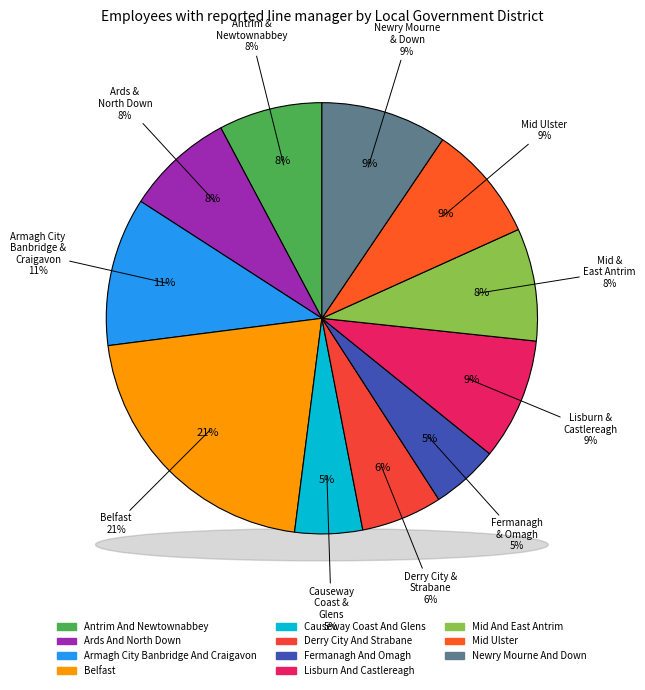

To the nearest percent, what portion does Mid Ulster represent?

9%